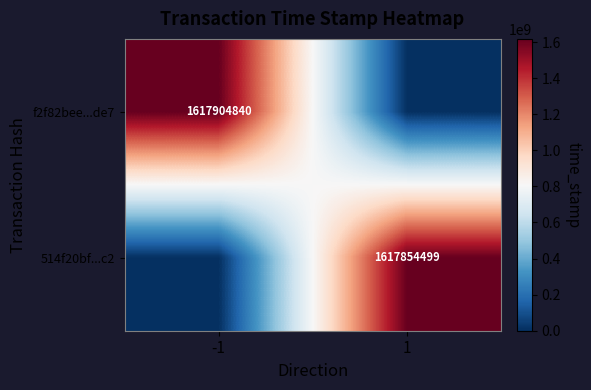

Is it true that 514f20bf...c2 equals 1617854499 at 1?

True